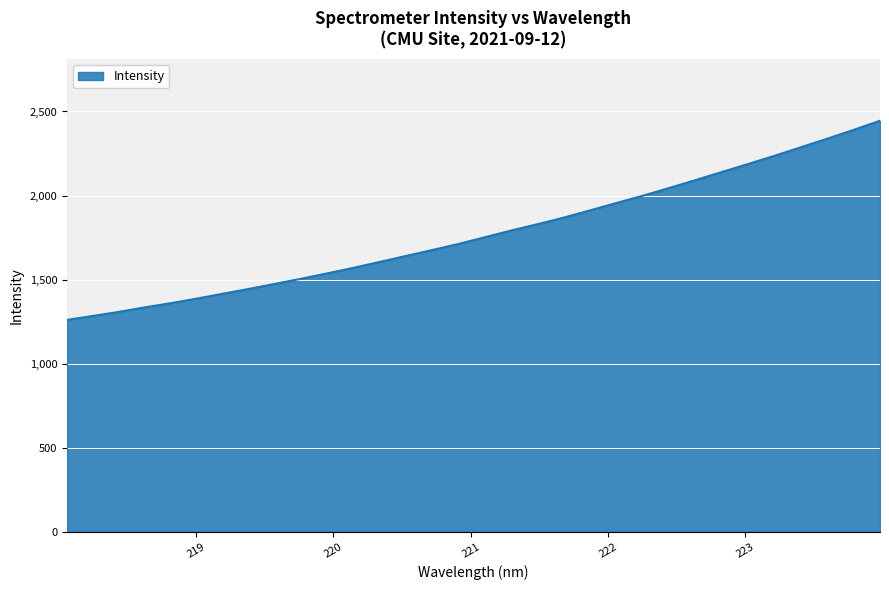

What is the greatest value displayed?

2445.0